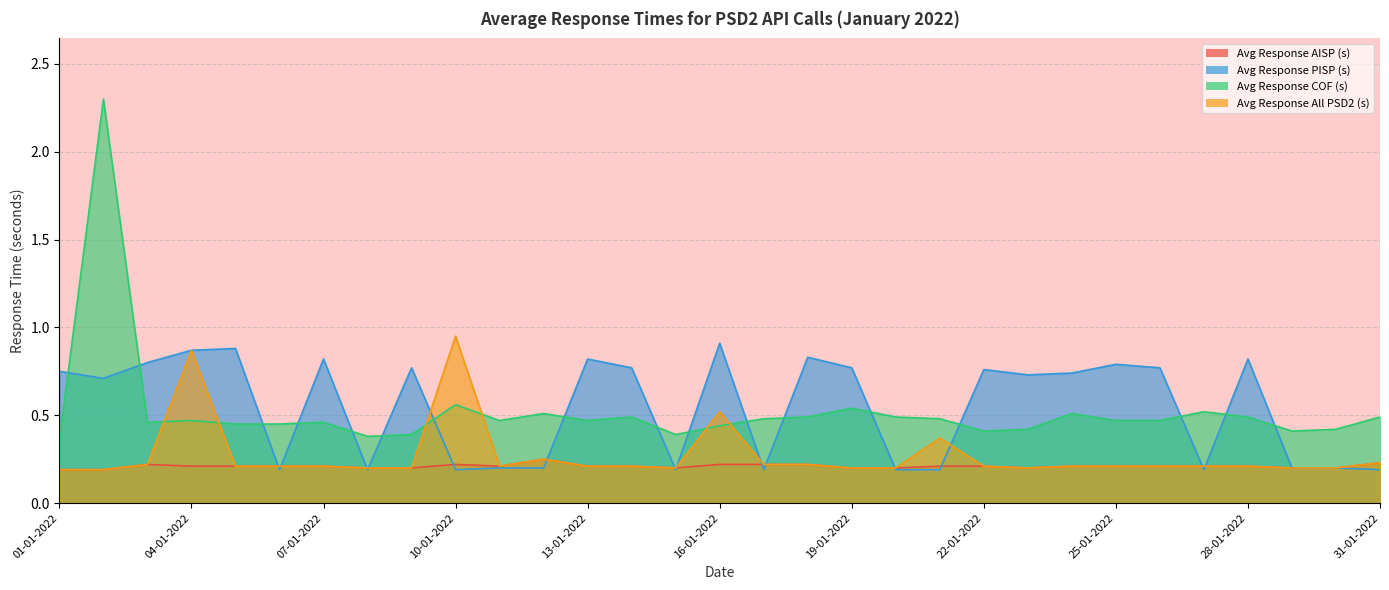

What is the sum of the Avg Response AISP (s) values at 06-01-2022 and 25-01-2022?

0.4